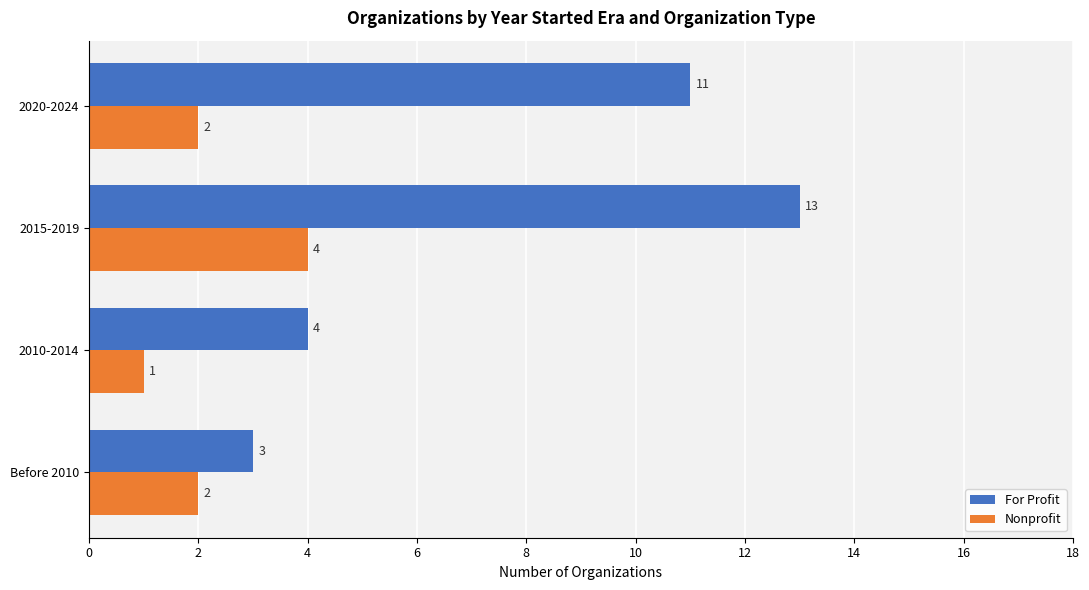

At which label is For Profit closest to 8?

2020-2024